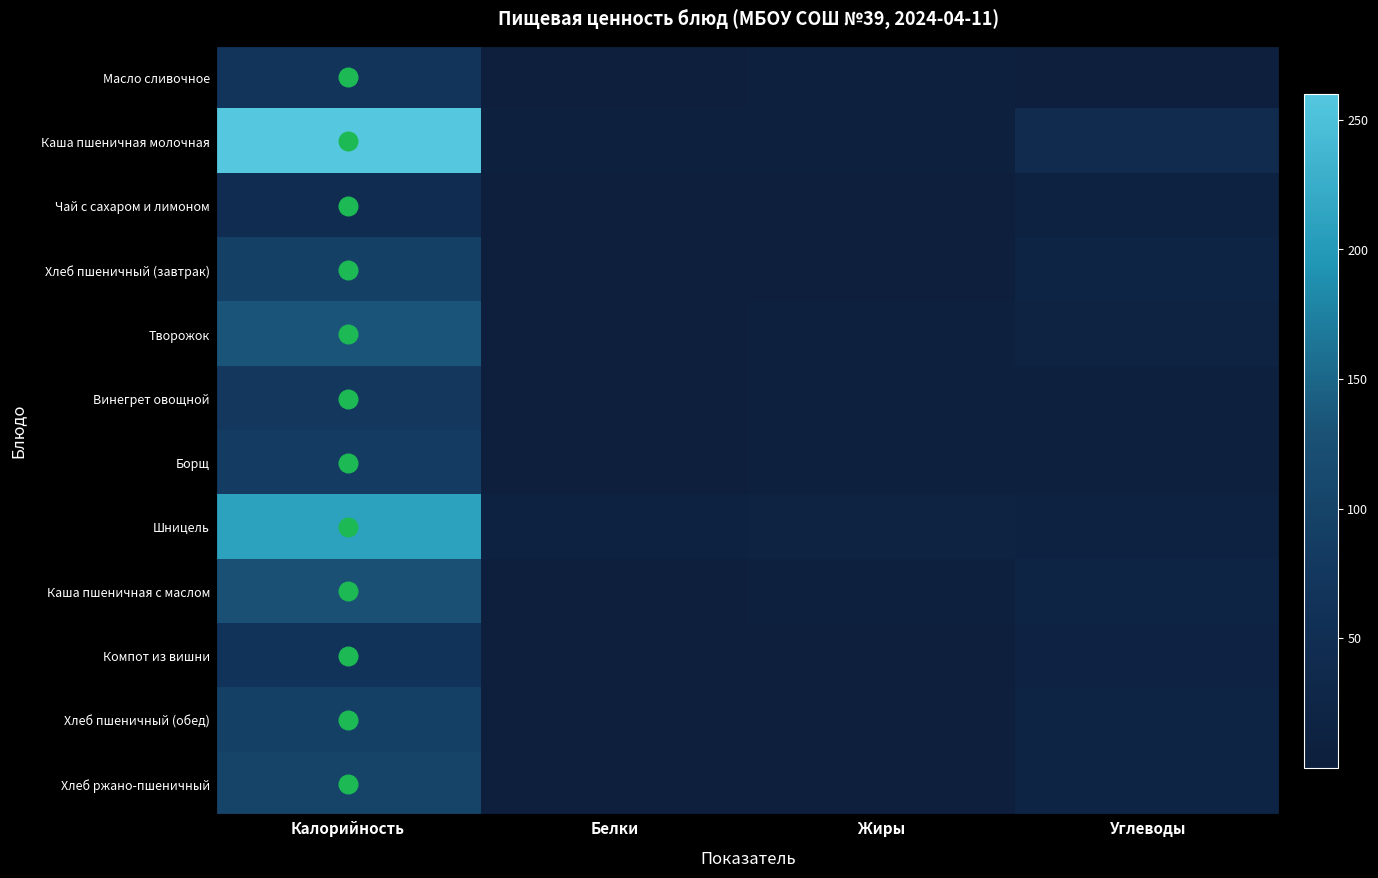

Which series has the widest spread of values?

Каша пшеничная молочная